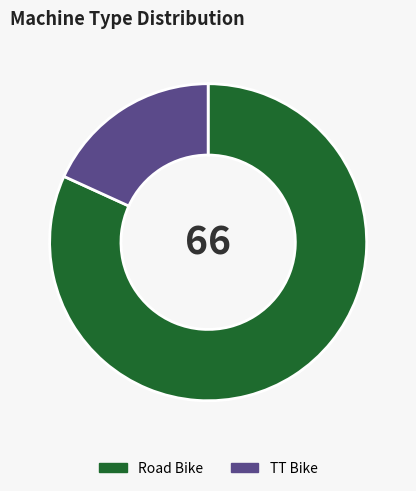

Do Road Bike and TT Bike together represent more than half of the pie?

Yes